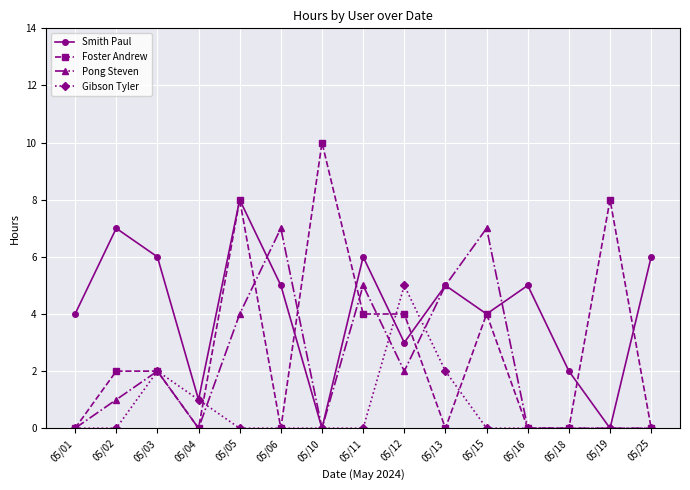

Where is the first local minimum for Pong Steven?

05/04